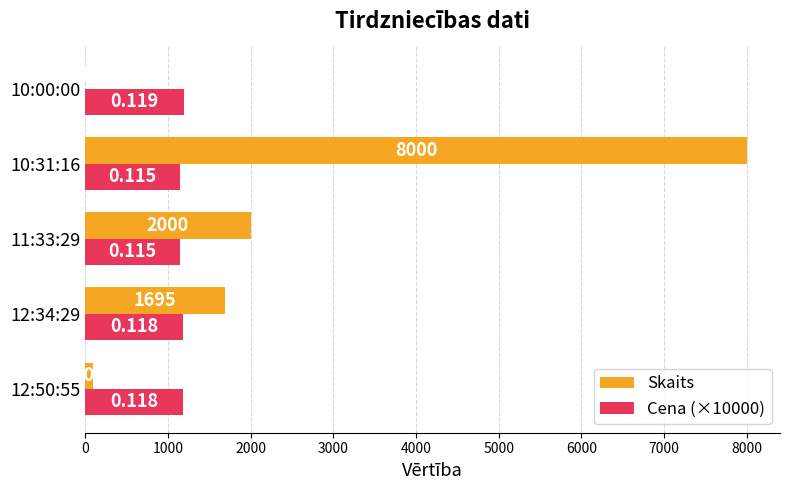

Which series has the largest total across all categories?

Skaits